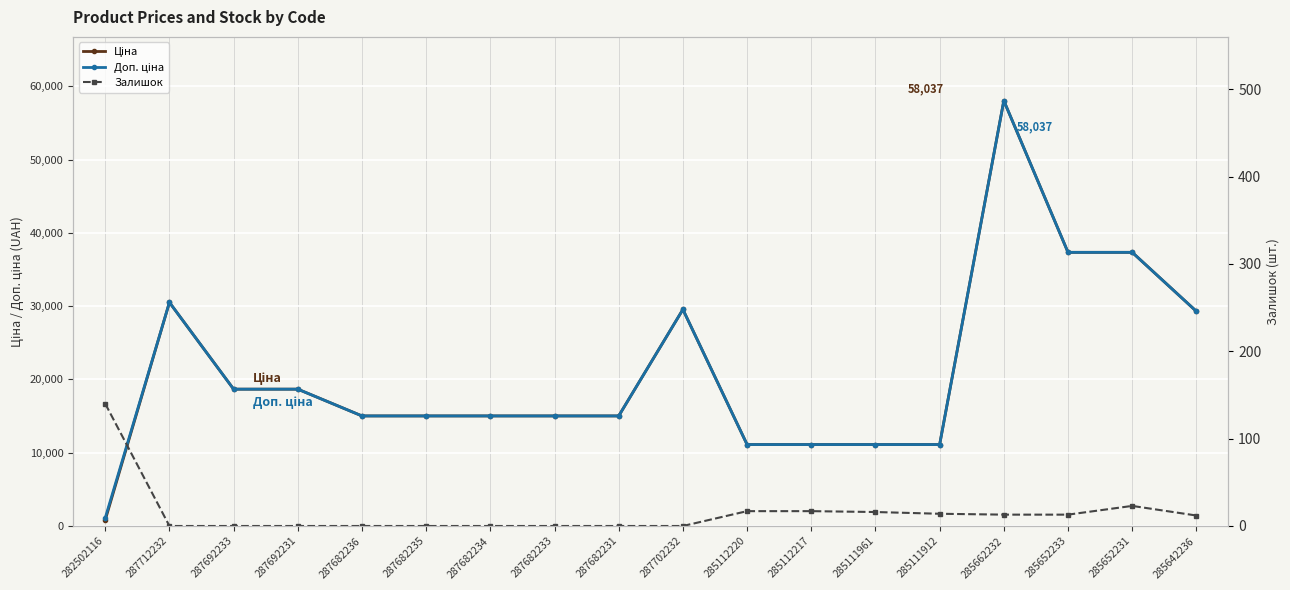

At how many categories does at least one series exceed 16857?

8